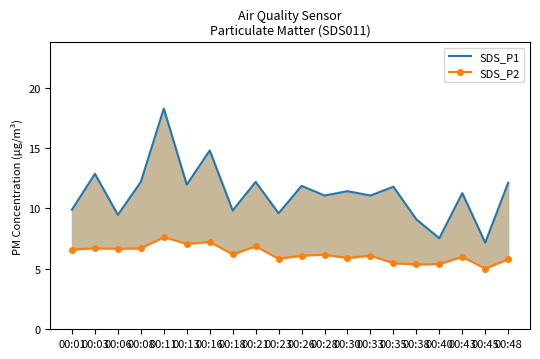

Where is the first local maximum for SDS_P1?

00:03